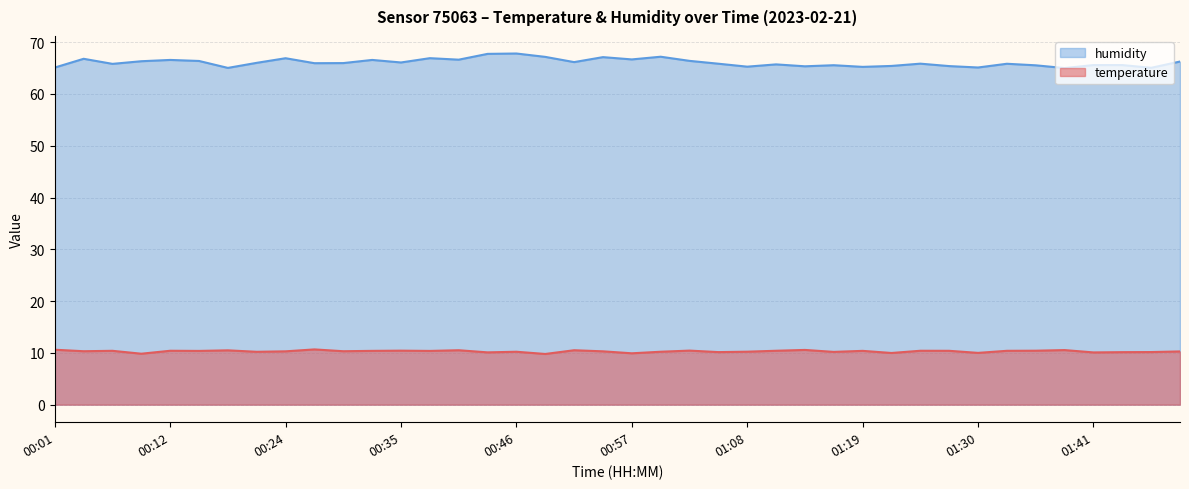

True or false: humidity and temperature intersect in this chart.

False